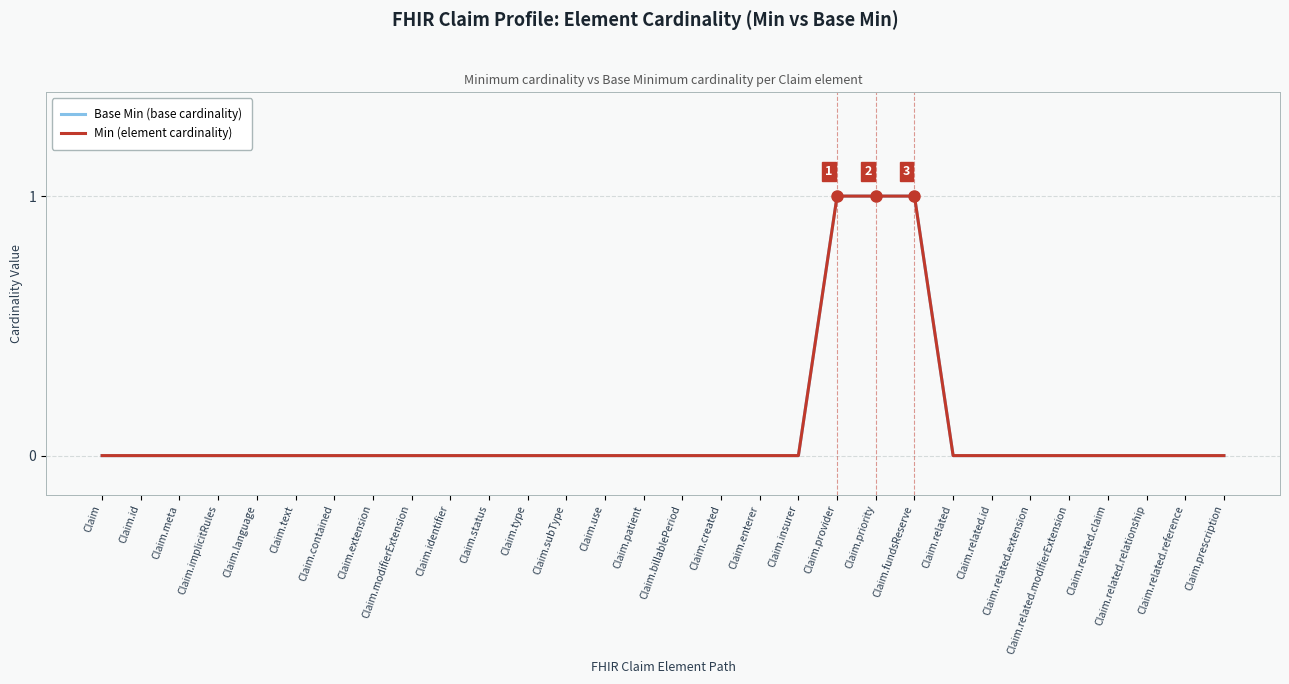

Does the chart have visible grid lines?

Yes